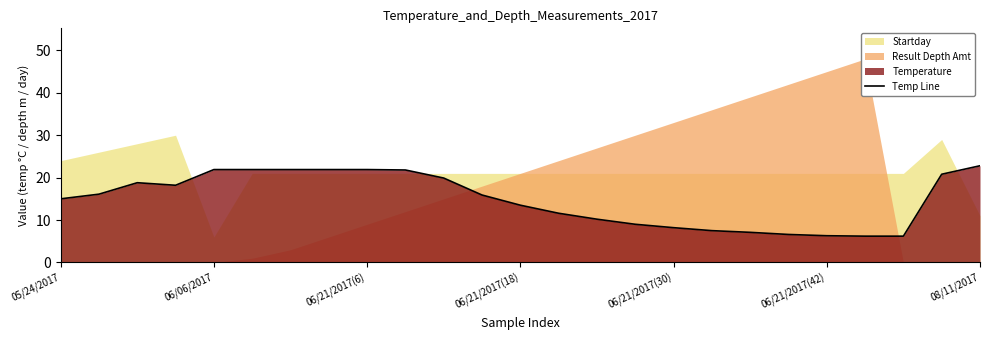

How many points are lower than both their immediate neighbors (excluding endpoints)?

1